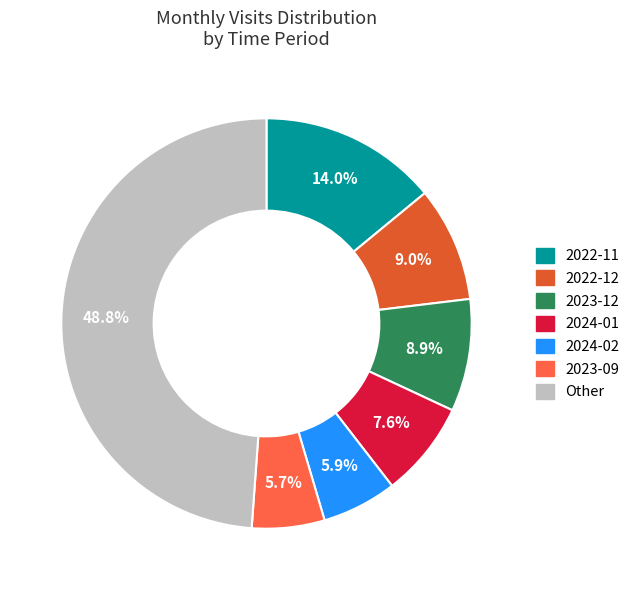

Which category has the biggest portion of the pie?

Other